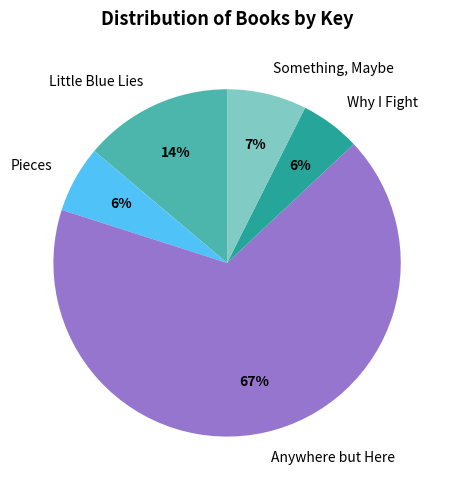

Does Pieces account for over 50% of the chart?

No